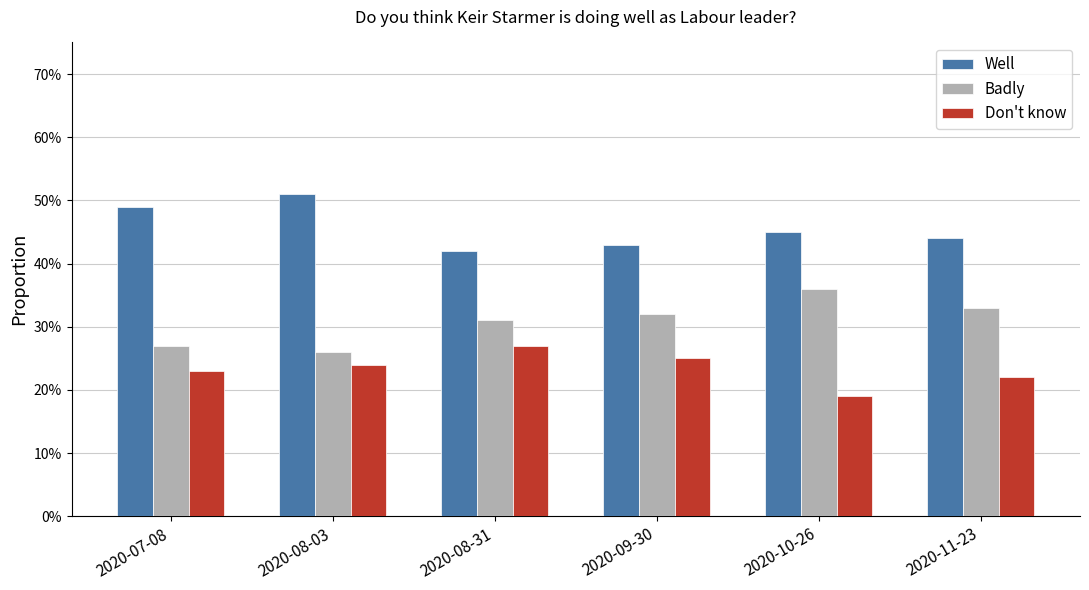

At which category is the sum across all series the highest?

2020-08-03